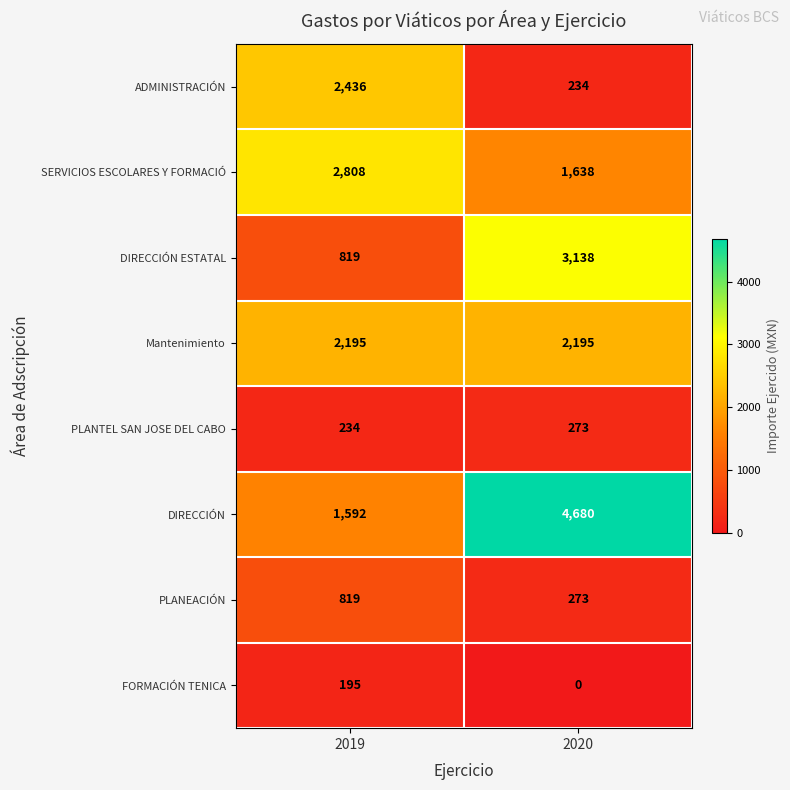

Which series has the largest total across all categories?

DIRECCIÓN